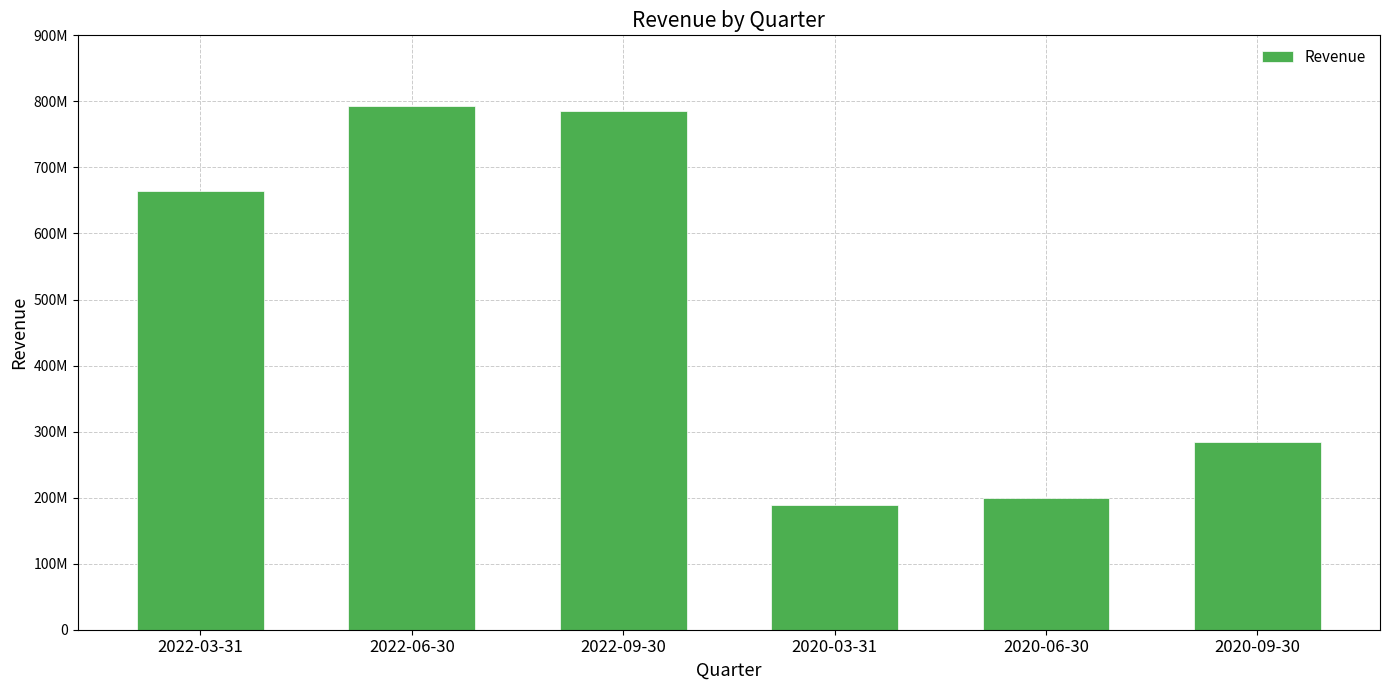

The value at 2022-09-30 is 785669000. True or false?

True